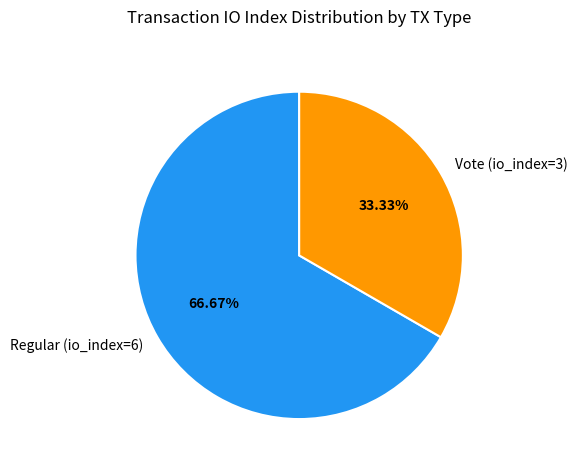

Count the number of slices in the pie.

2